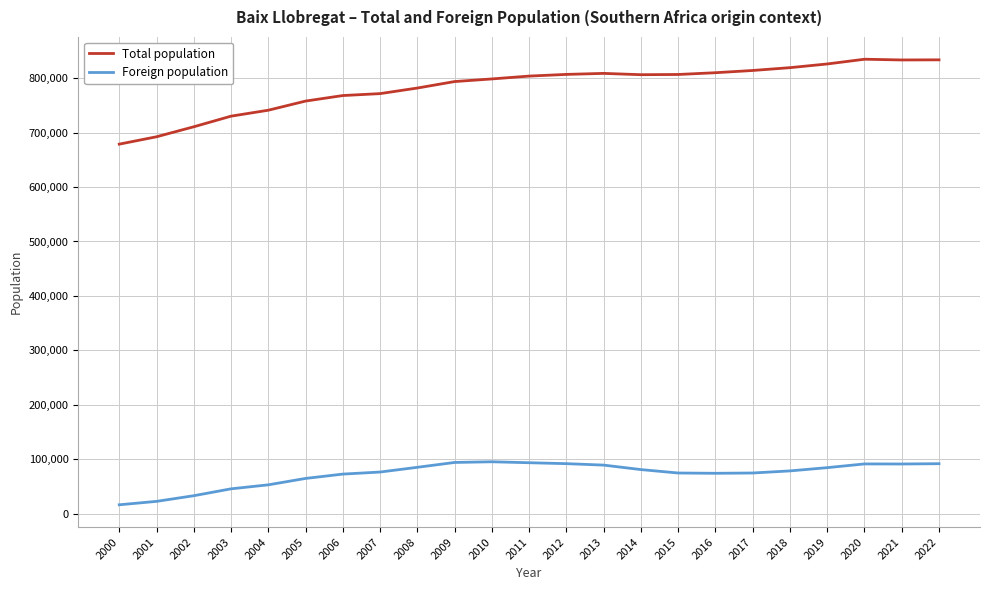

True or false: Total population has more than 1 interior local peaks.

True